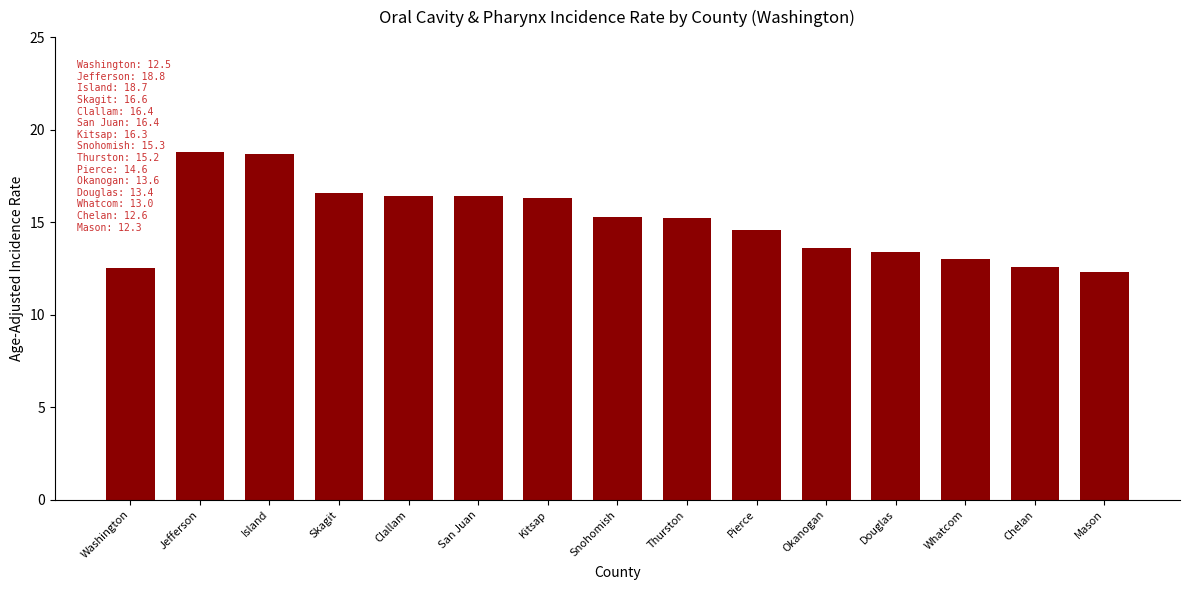

What is the average value?

15.0